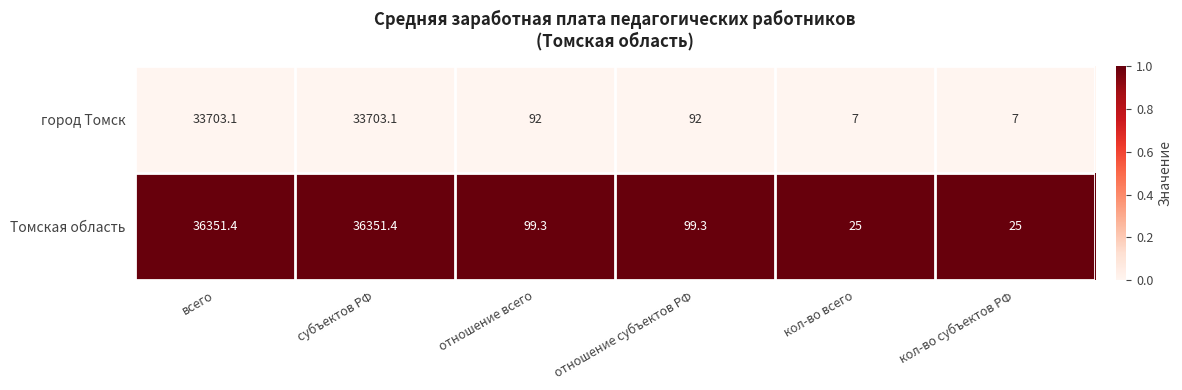

Between всего and кол-во всего, which series saw the biggest shift?

Томская область